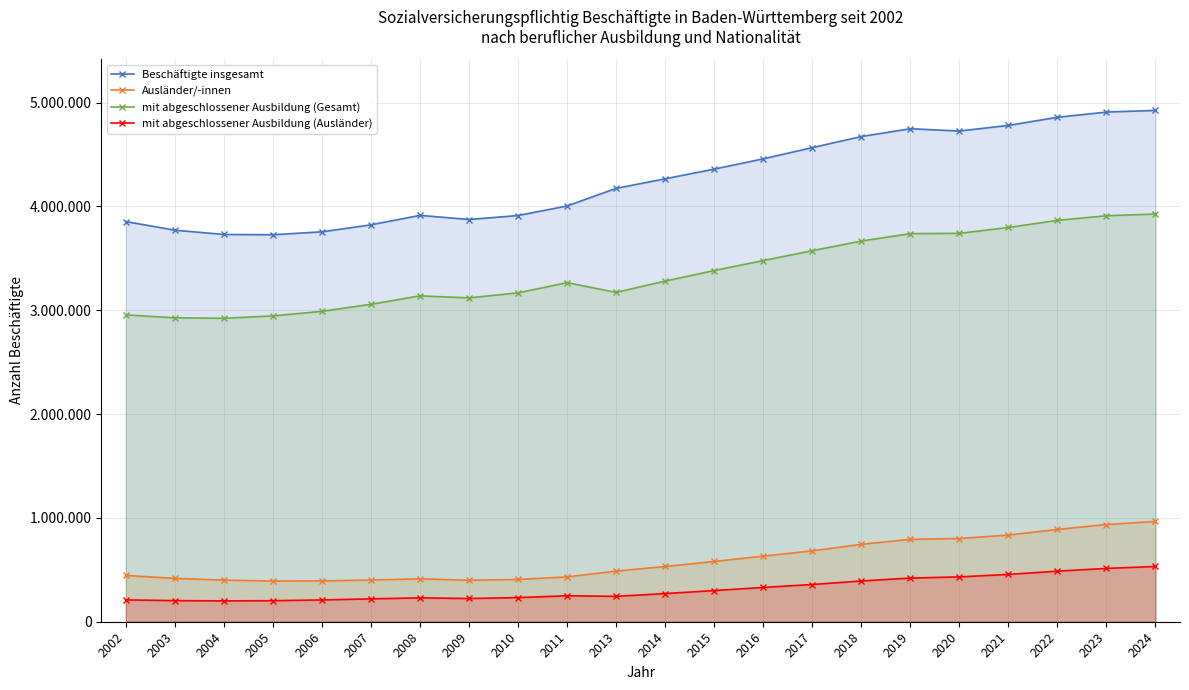

True or false: mit abgeschlossener Ausbildung (Ausländer) has a value of 617949 at 2020.

False